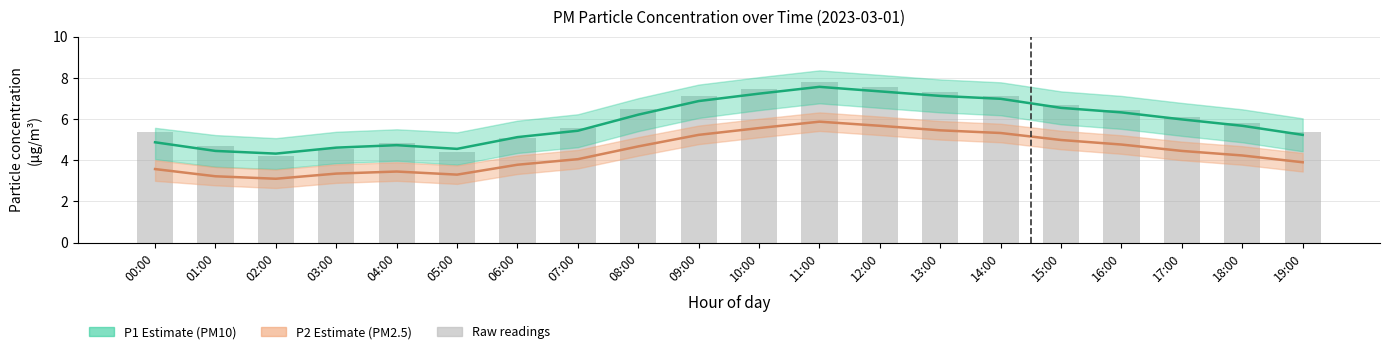

The value of P2 (PM2.5) at 09:00 is 5.2. True or false?

True